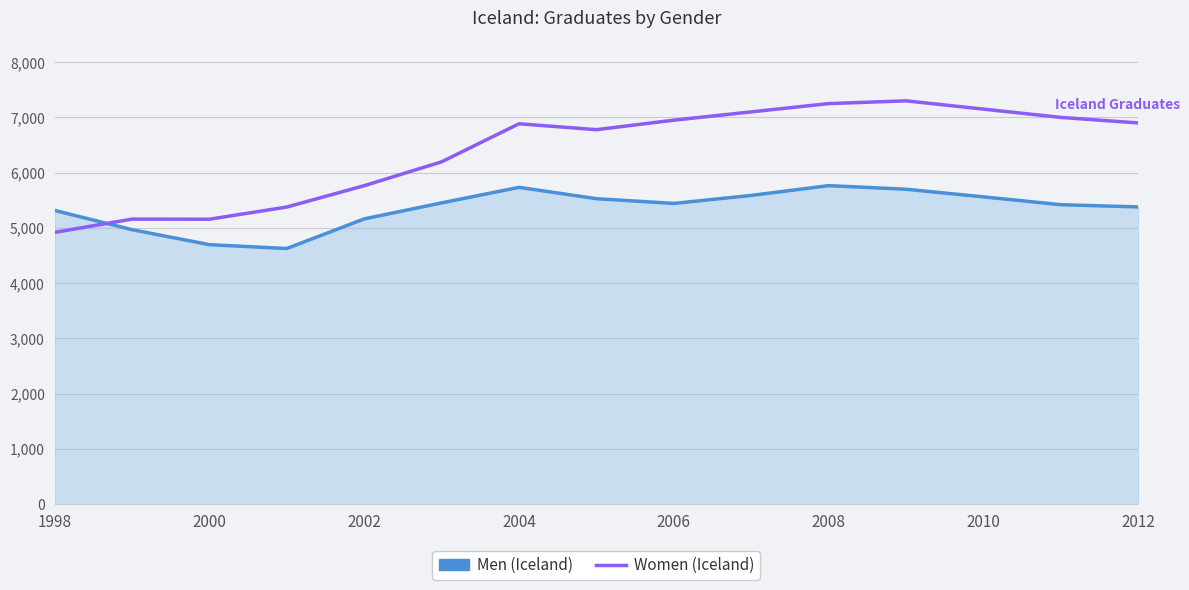

Count the number of categories in the chart.

15